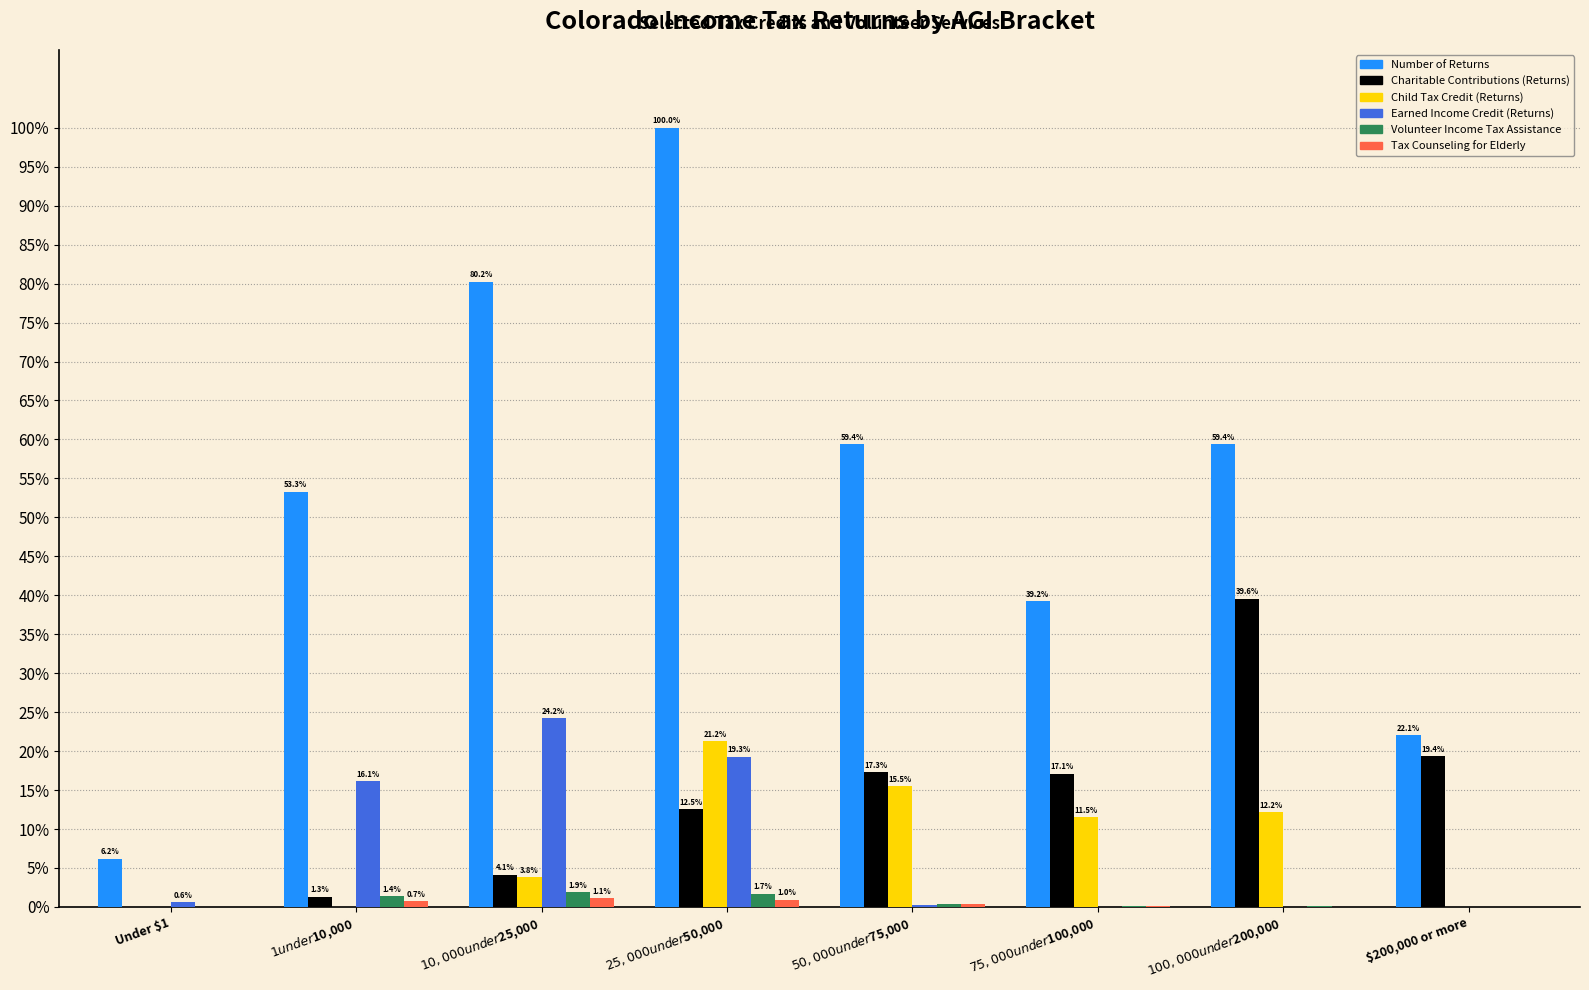

What is the maximum value shown in the chart?

100.0